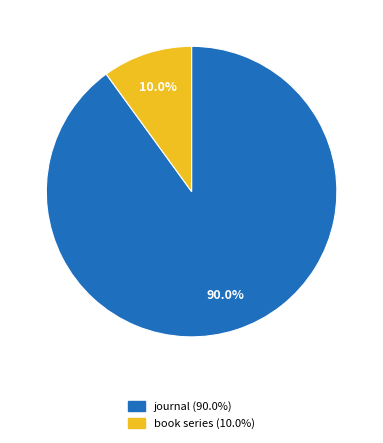

Which has a higher value, book series or journal?

journal